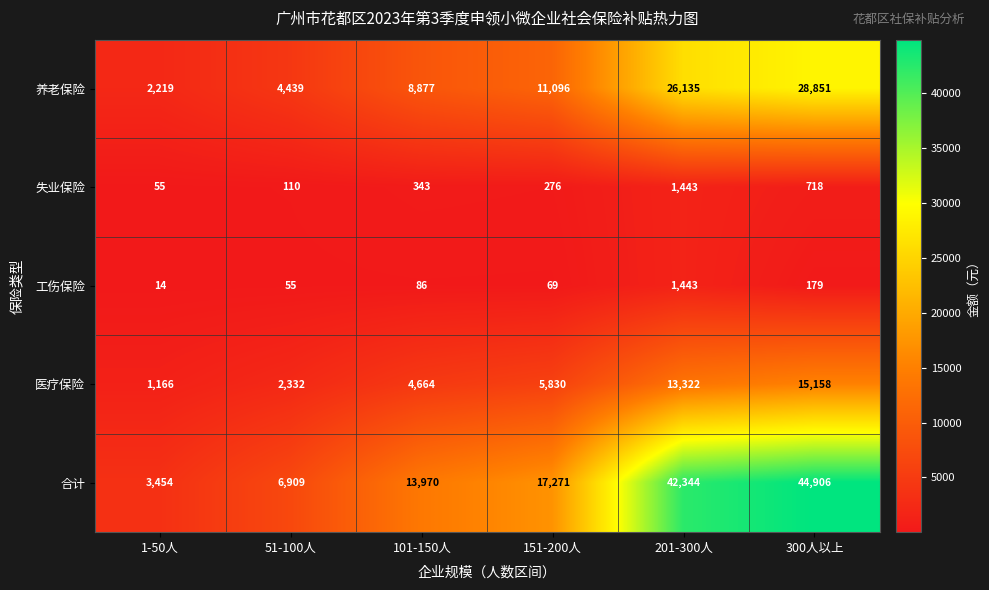

Which category has the highest value across all series?

300人以上